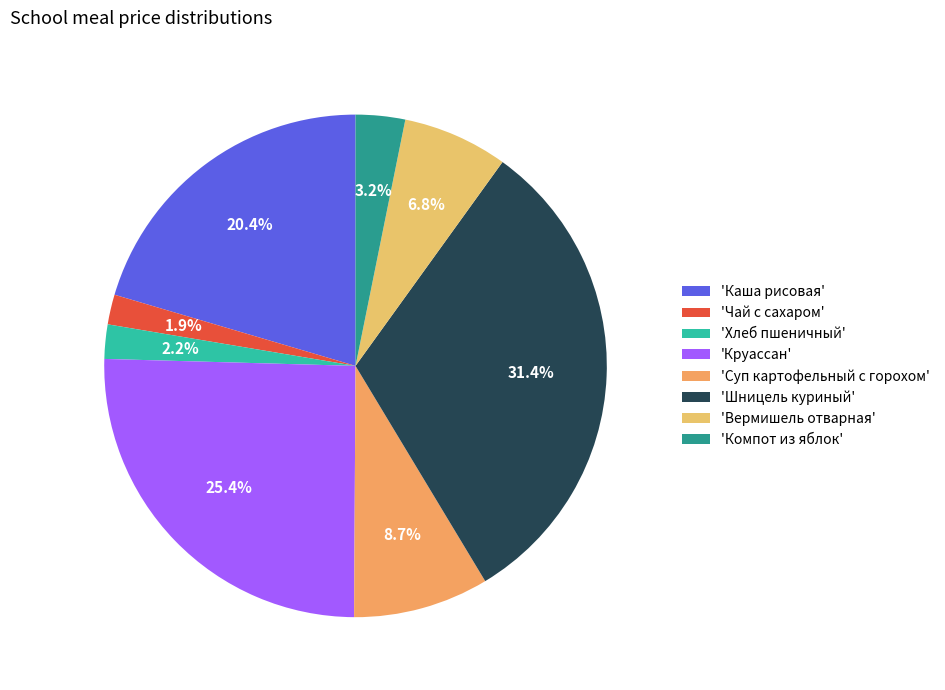

How many slices are in this pie chart?

8